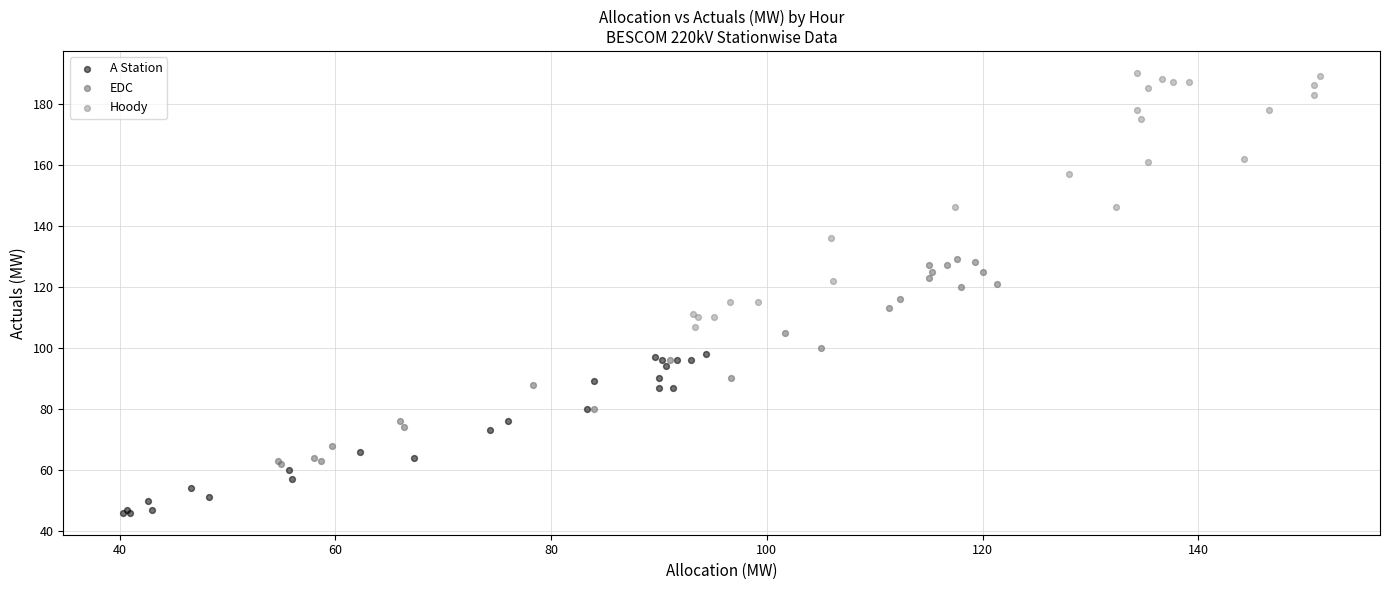

Which series has the largest Y range (max minus min)?

Hoody